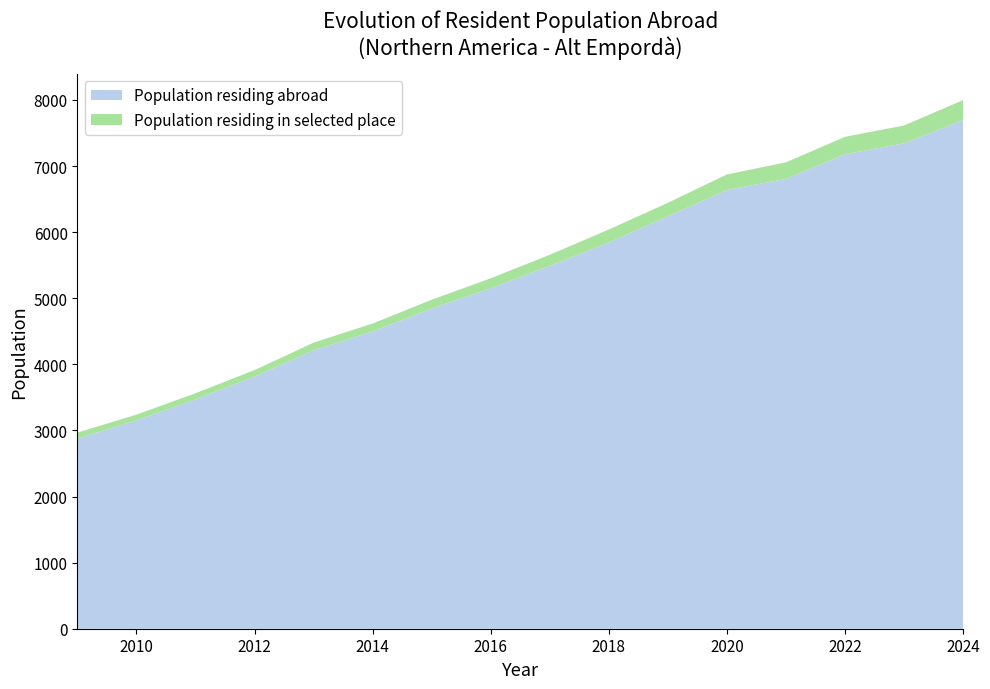

At which label is Population residing abroad closest to 5288?

2016